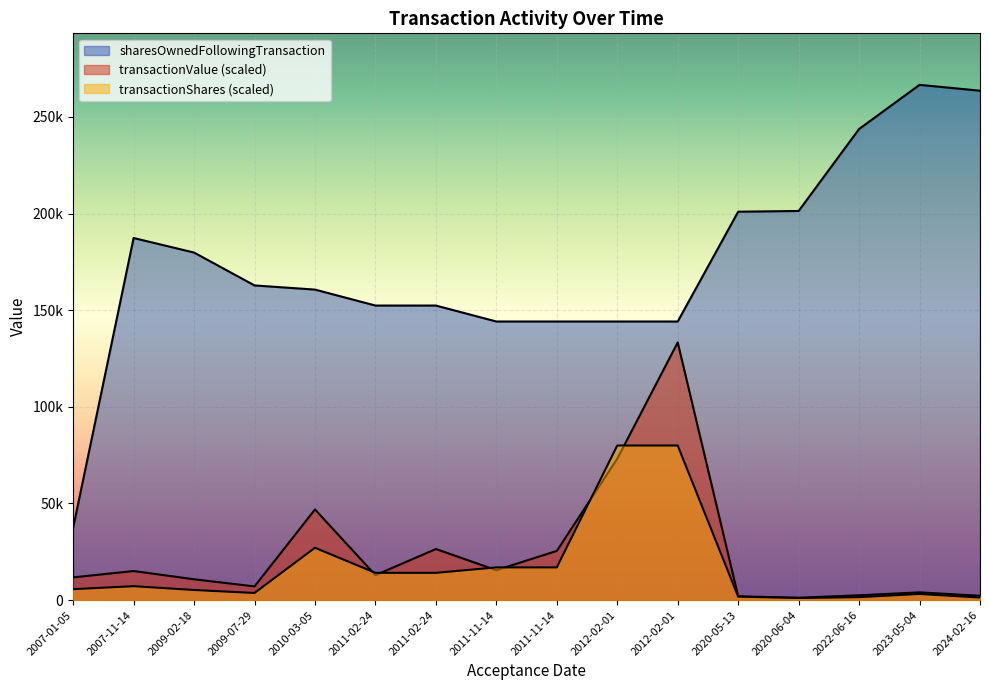

What is the sum of all transactionShares values?

279510.7